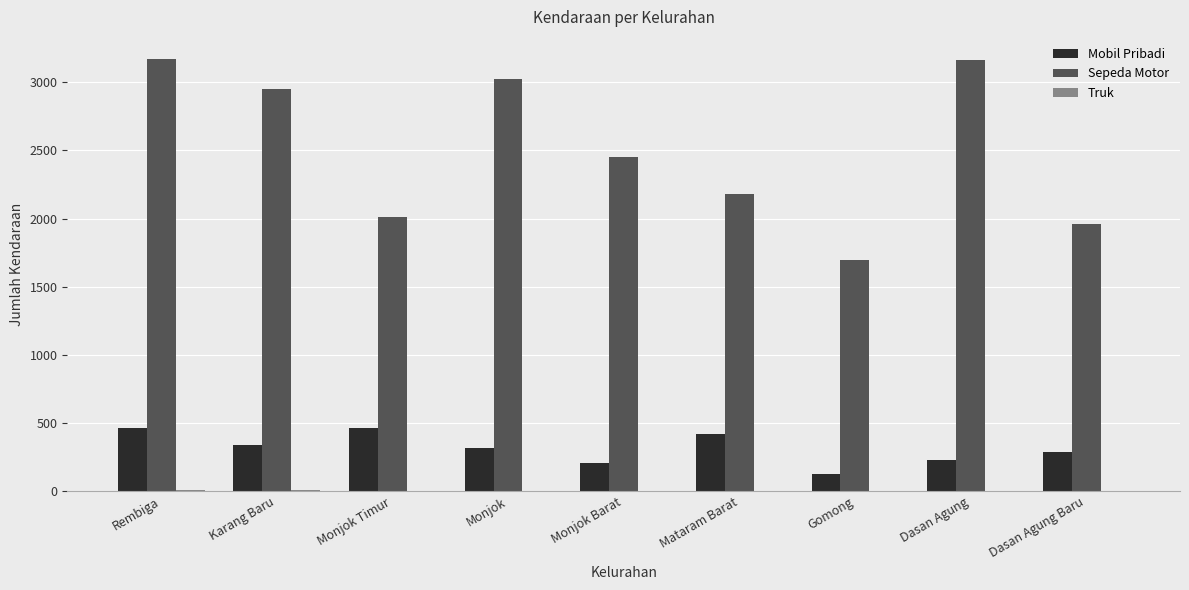

Count the number of data series in this chart.

3